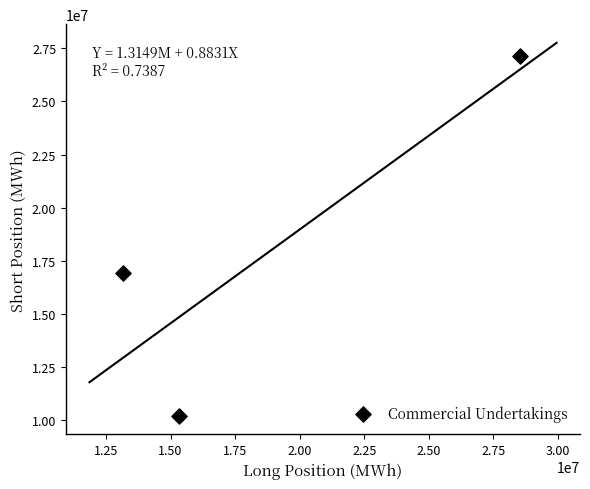

What is the range of Y values (max minus min)?

16945398